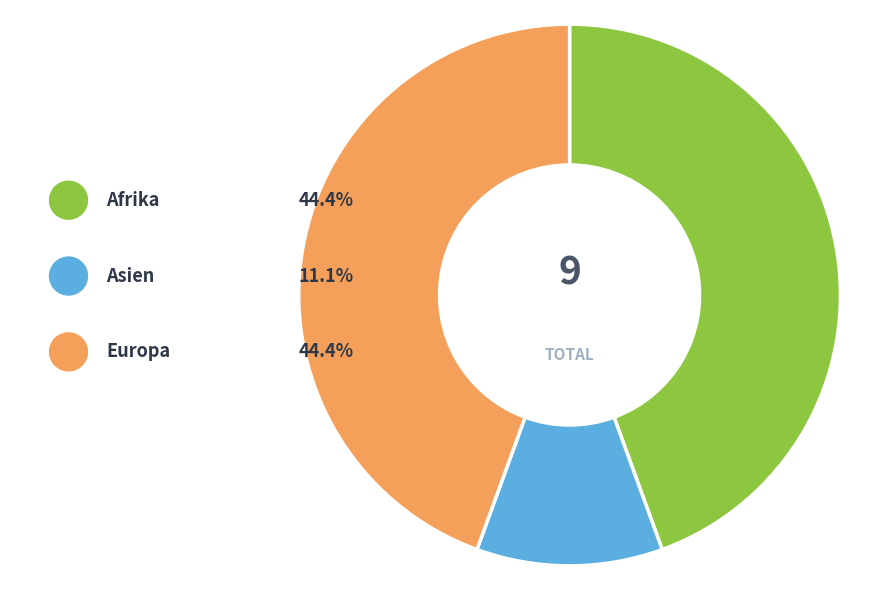

Which has a higher value, Asien or Afrika?

Afrika